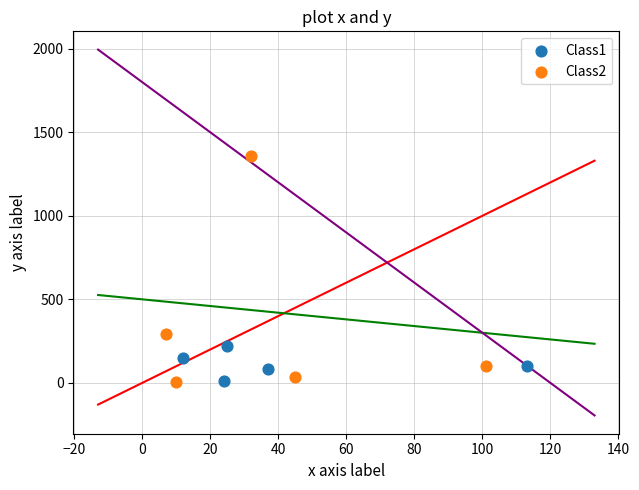

Which series has the largest Y range (max minus min)?

Class2